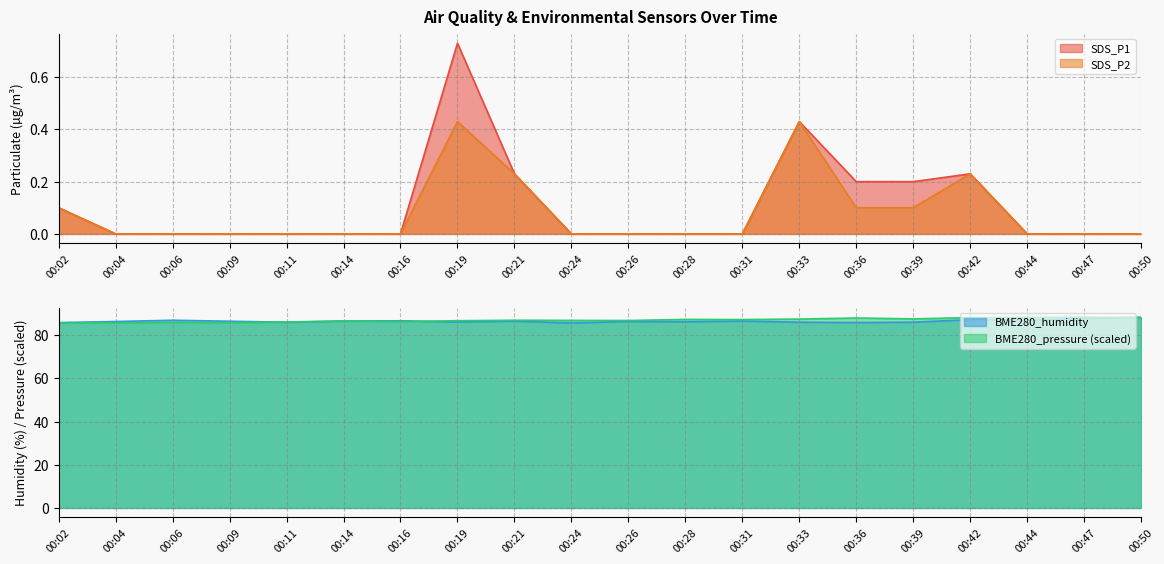

What are all the series names shown in the legend?

SDS_P1, SDS_P2, BME280_humidity, BME280_pressure_scaled